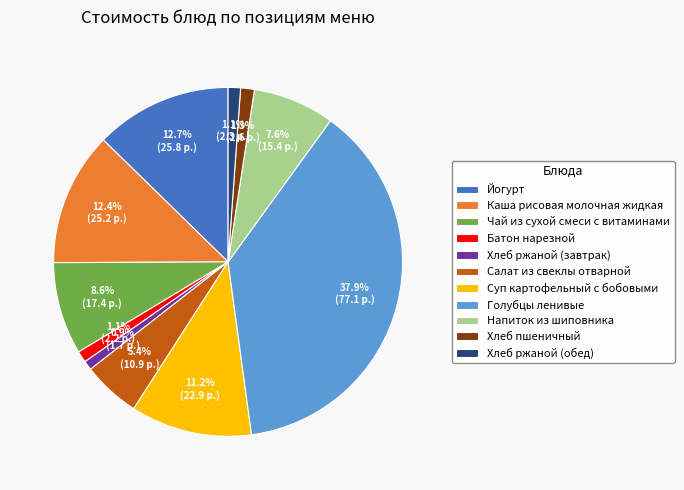

Which has a higher value, Каша рисовая молочная жидкая or Хлеб ржаной (обед)?

Каша рисовая молочная жидкая